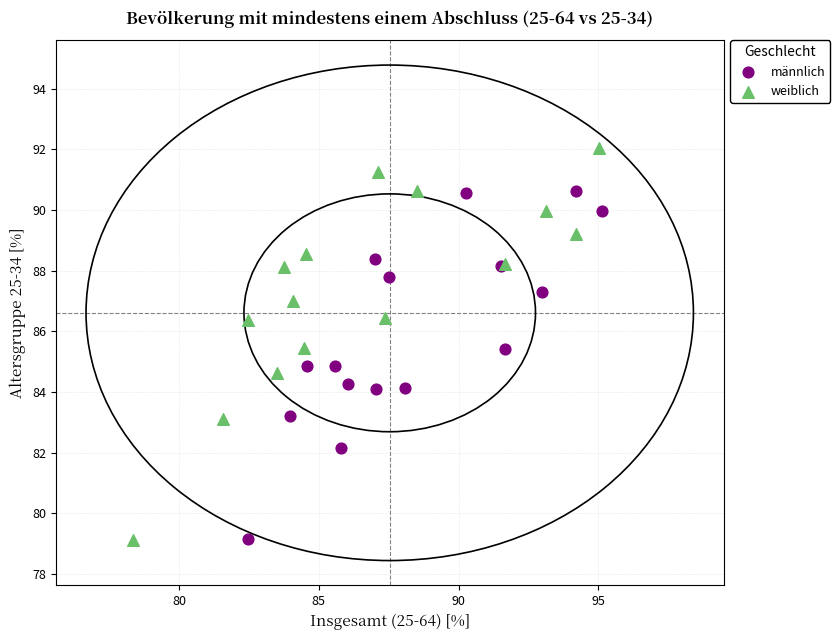

Which series has the widest spread of Y values?

weiblich